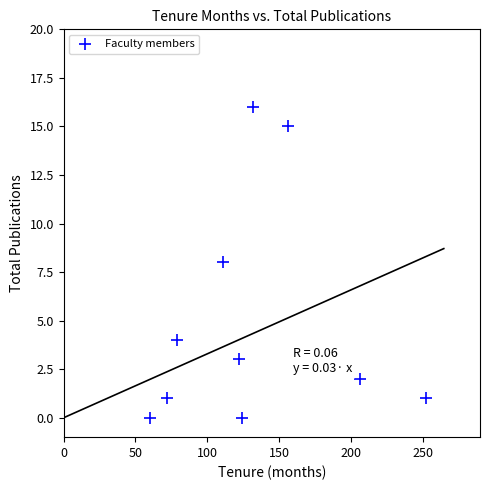

What is the average X value?

131